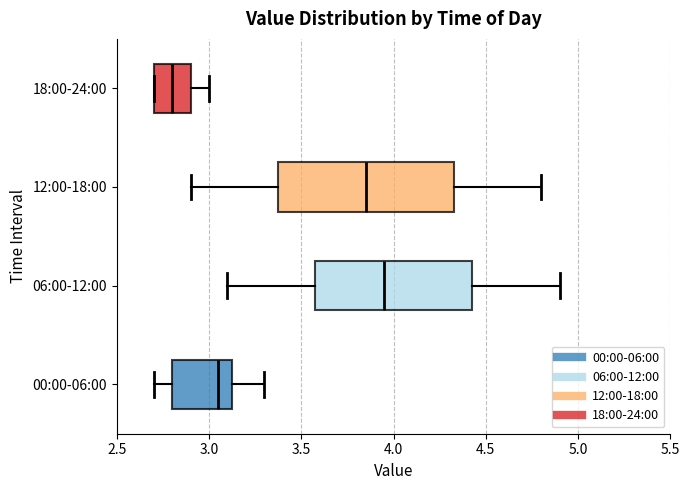

Where does the median line of the box for 06:00-12:00 sit on the x-axis? The values are not printed on the chart, so give them approximately, as read against the axis.

3.95